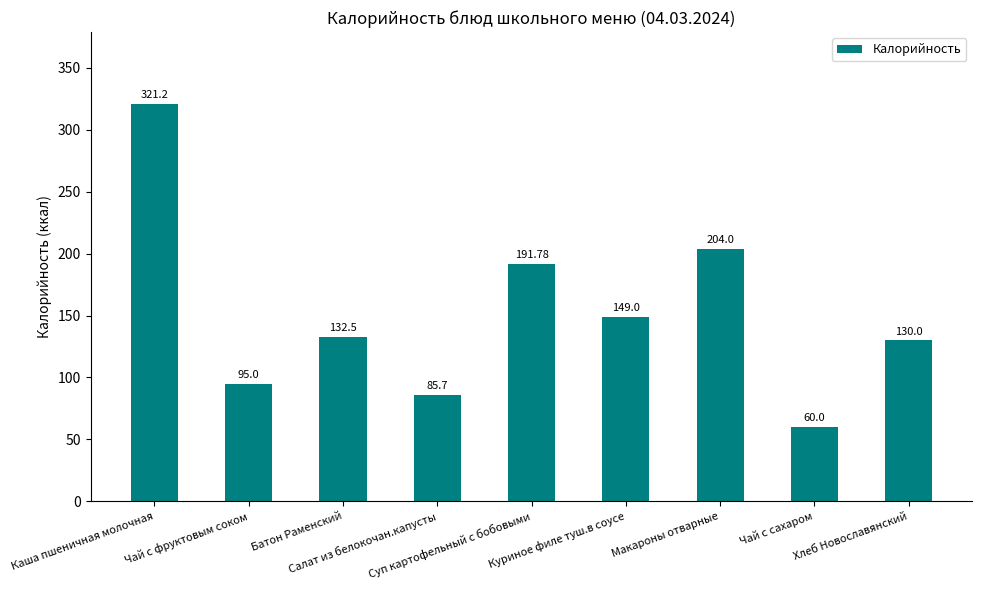

Is it true that the value at Макароны отварные is 64.9?

False